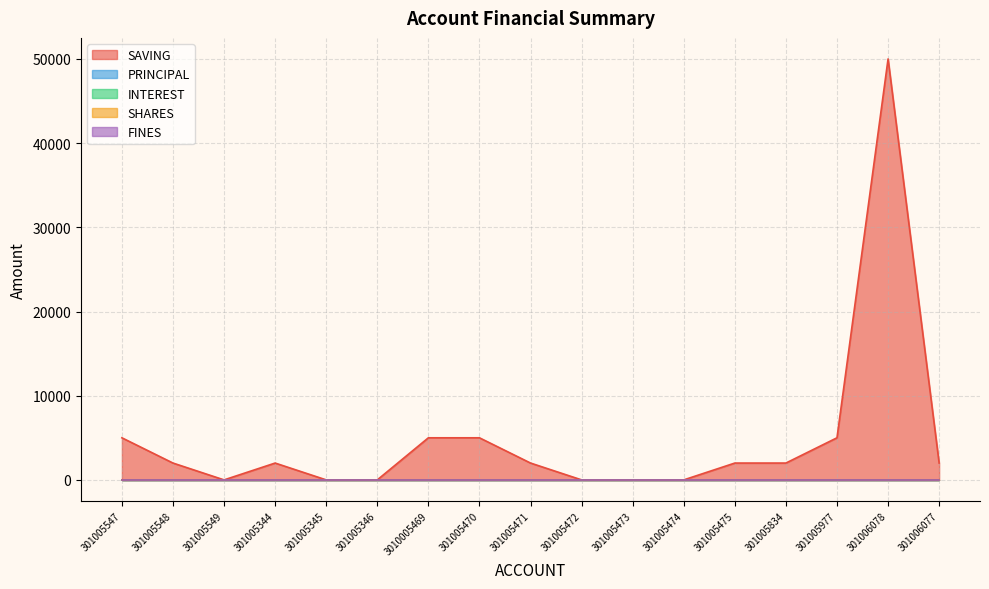

How many interior local peaks does the SAVING series have?

2